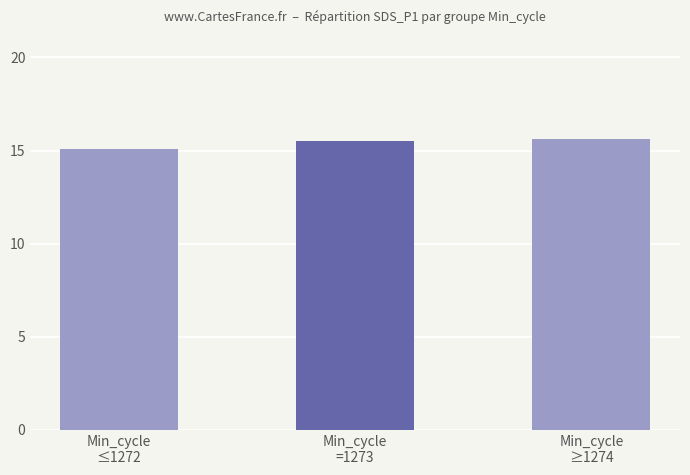

What is the smallest value displayed?

15.1